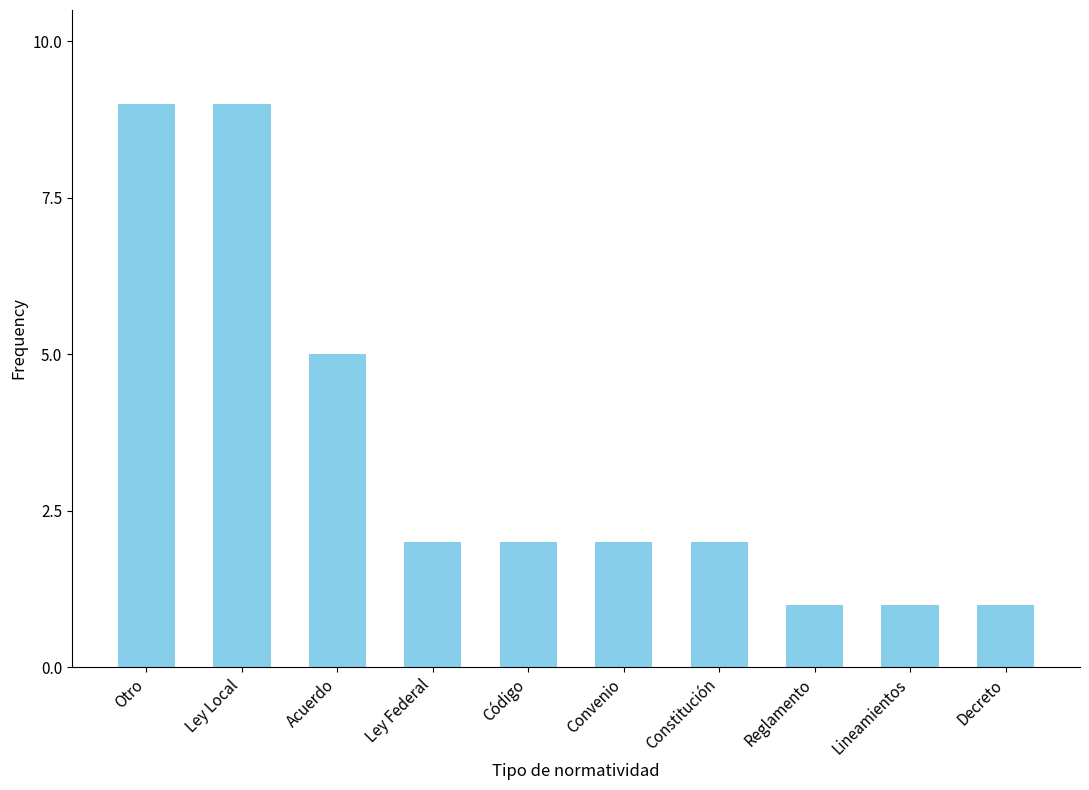

Approximately how many times larger is the value at Acuerdo compared to Ley Federal?

2.5